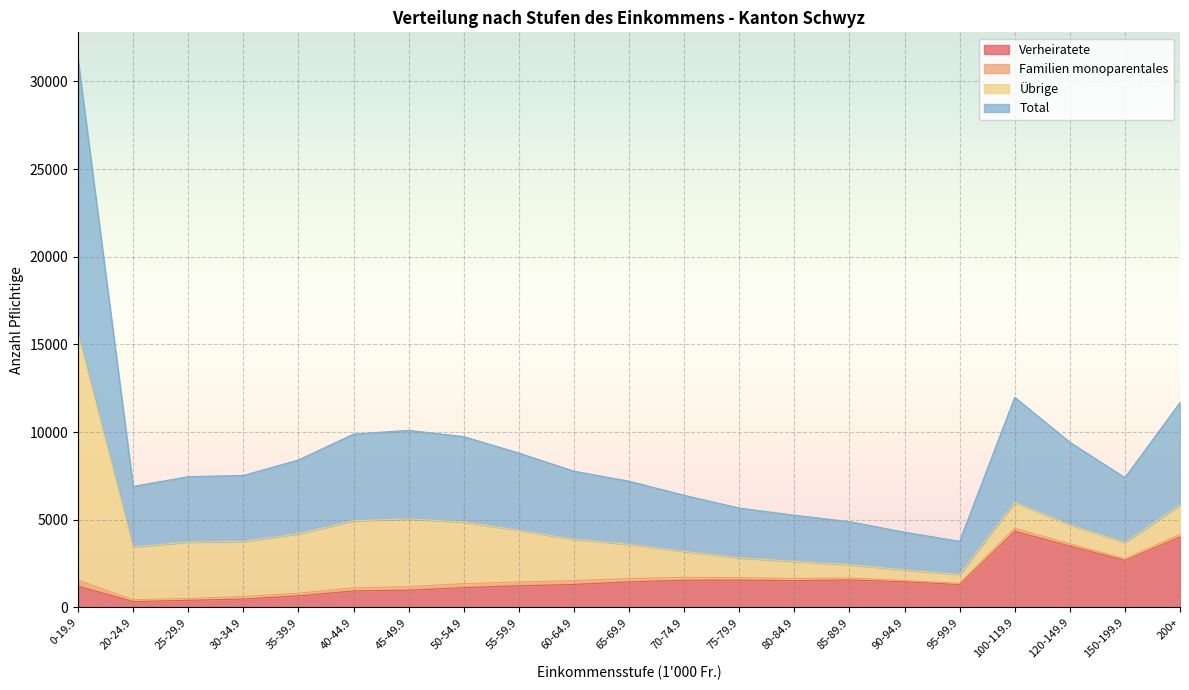

The value of Verheiratete at 100-119.9 is 6564. True or false?

False